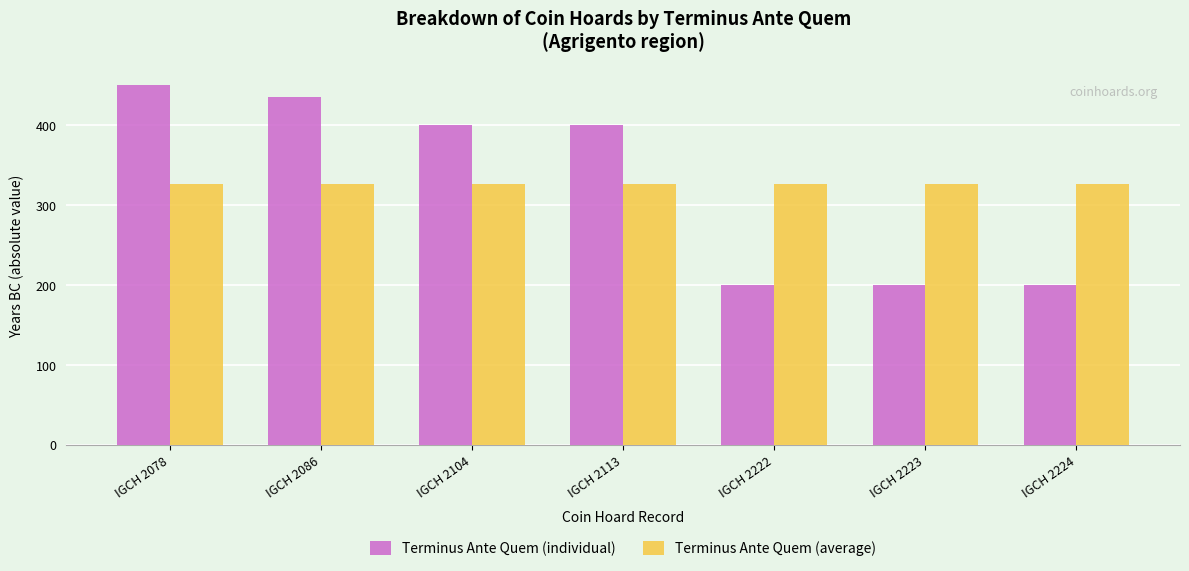

What is the average value of the Terminus Ante Quem (individual) series?

326.4